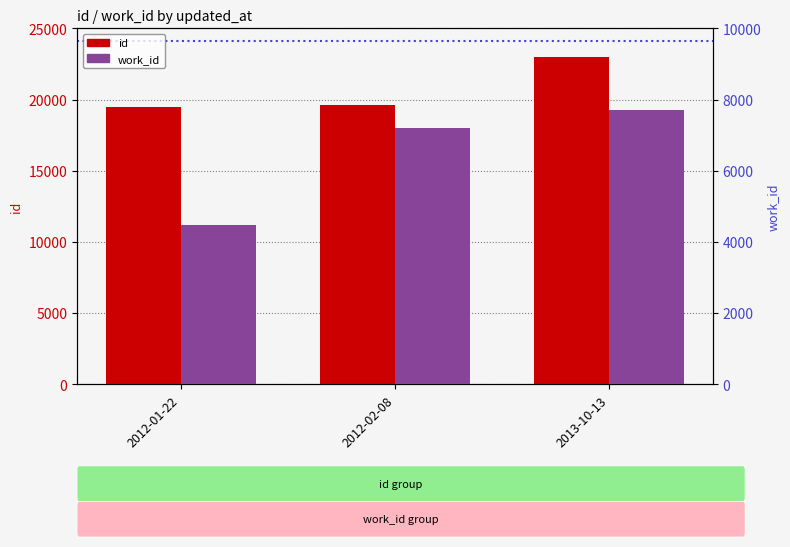

What is the sum of all id values?

62056